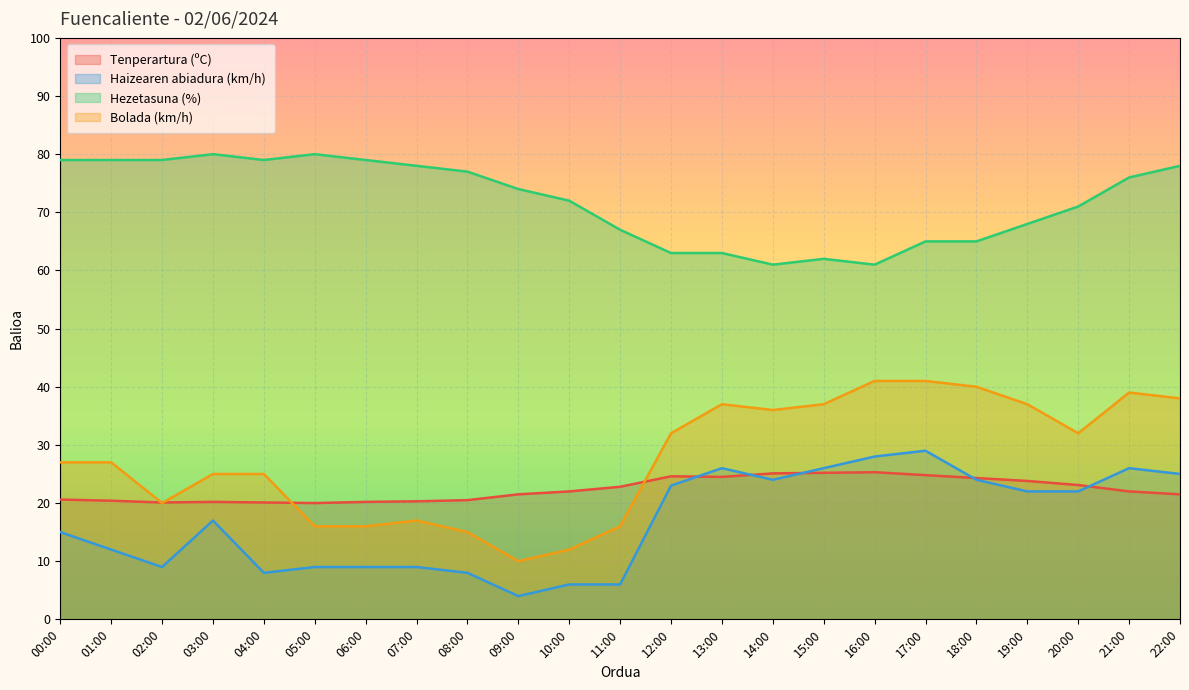

What is the maximum value for Hezetasuna (%)?

80.0